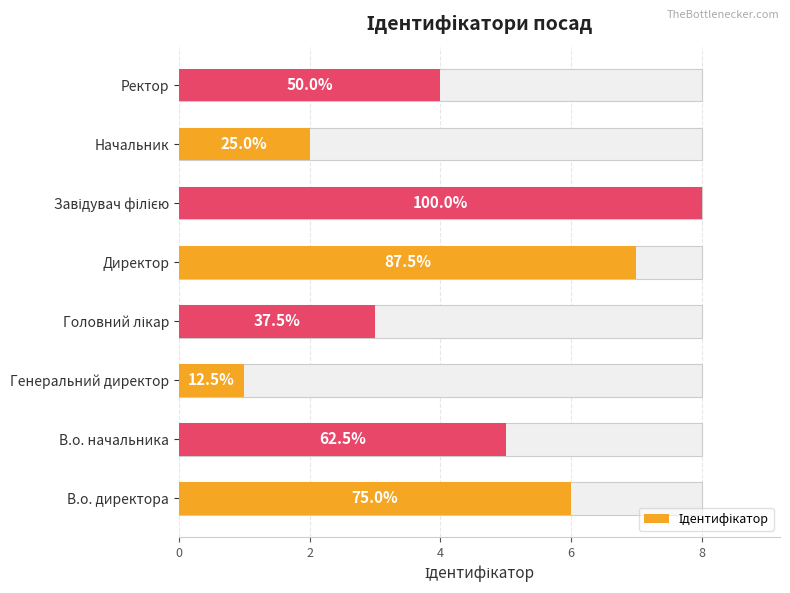

Is it true that the value at Завідувач філією is 11?

False